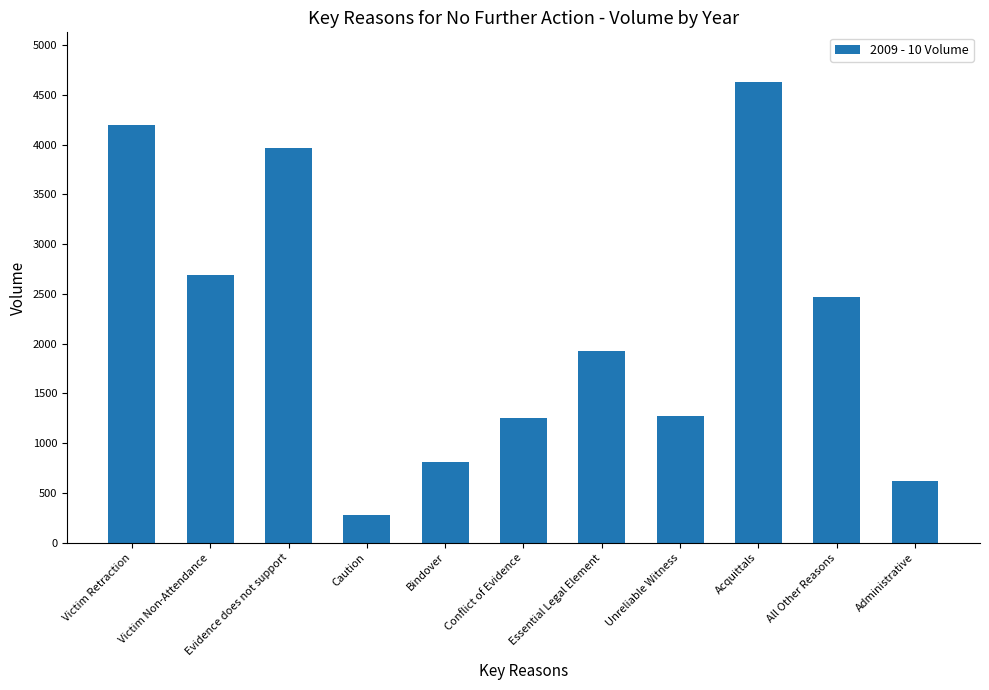

How many series are shown in this chart?

1